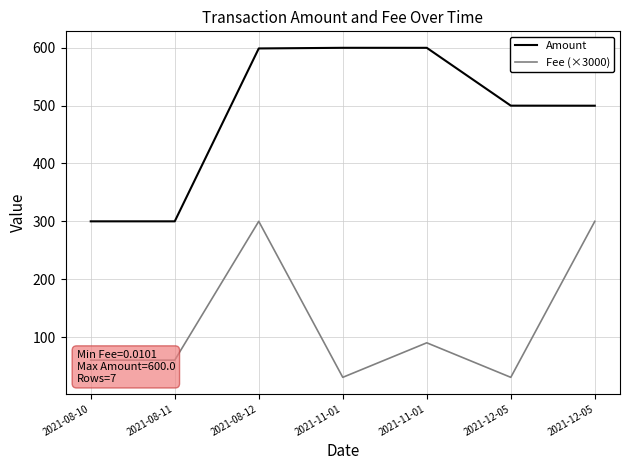

How many values in the Fee (×3000) series are below 60?

2